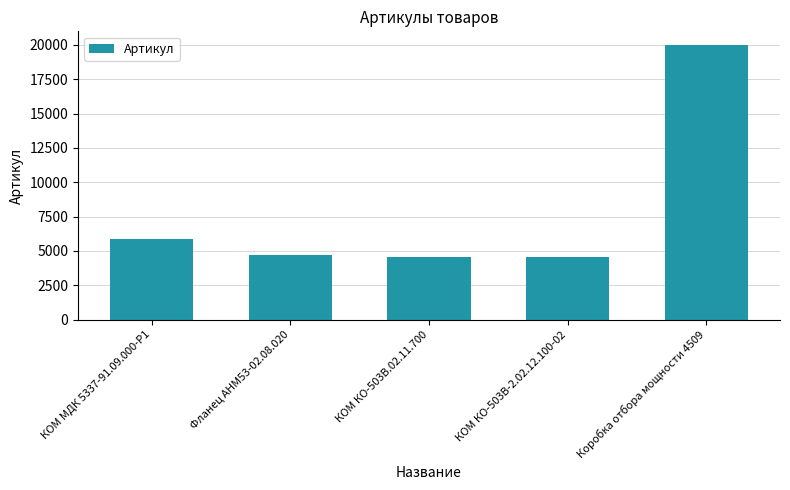

Is it true that the value at КОМ КО-503В.02.11.700 is 4580?

True